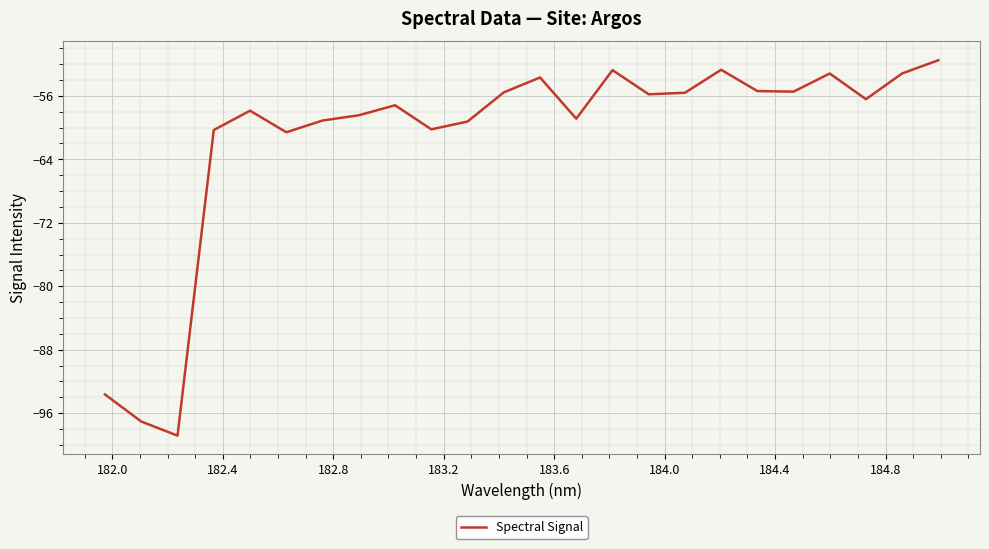

What is the difference between the maximum and minimum values?

47.3